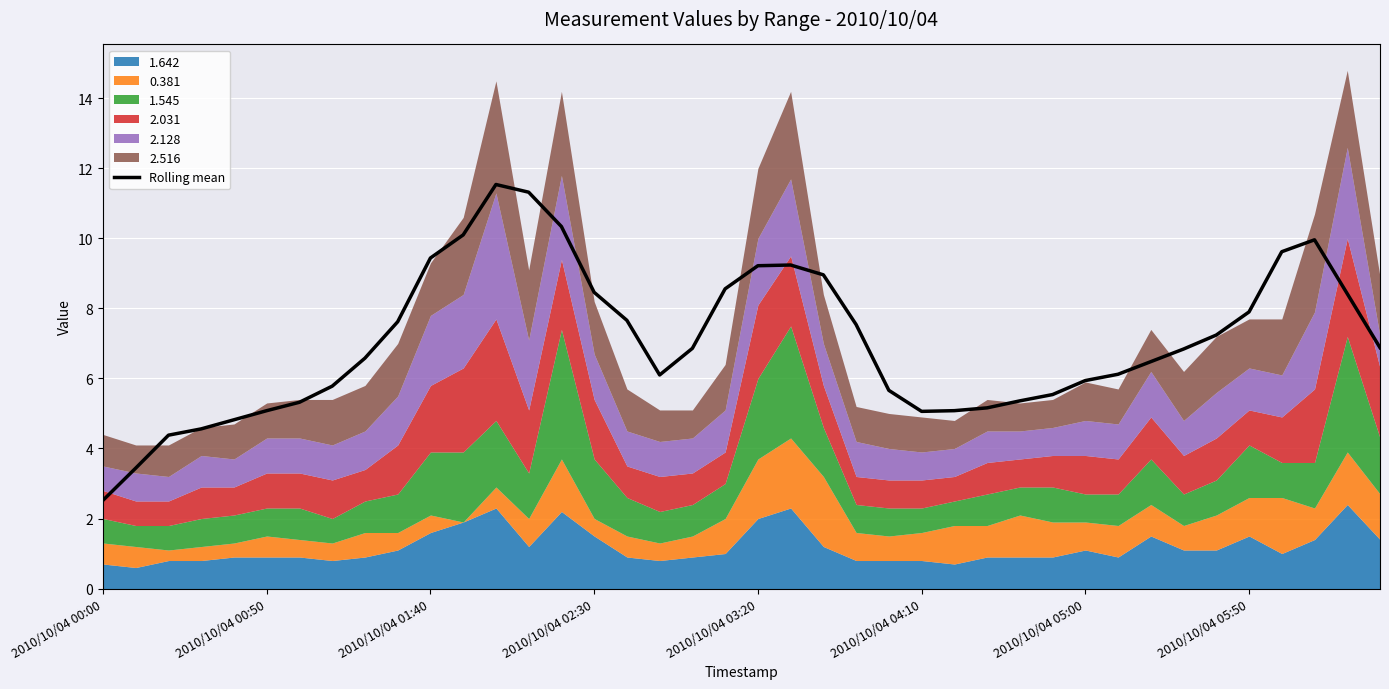

What position from the left is 36?

37